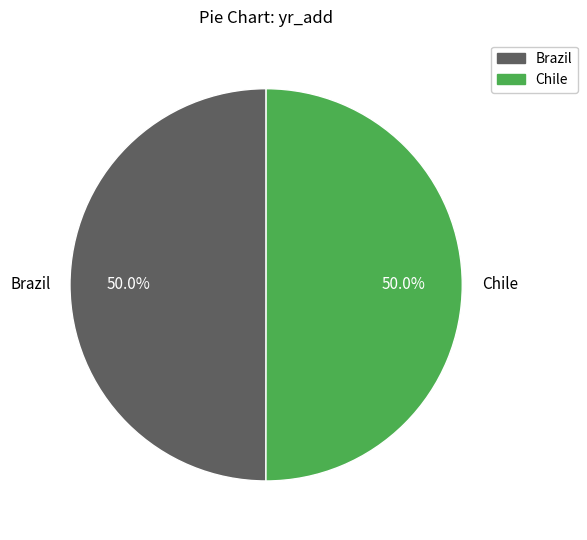

Approximately how many times larger is the value at Brazil compared to Chile?

1.0